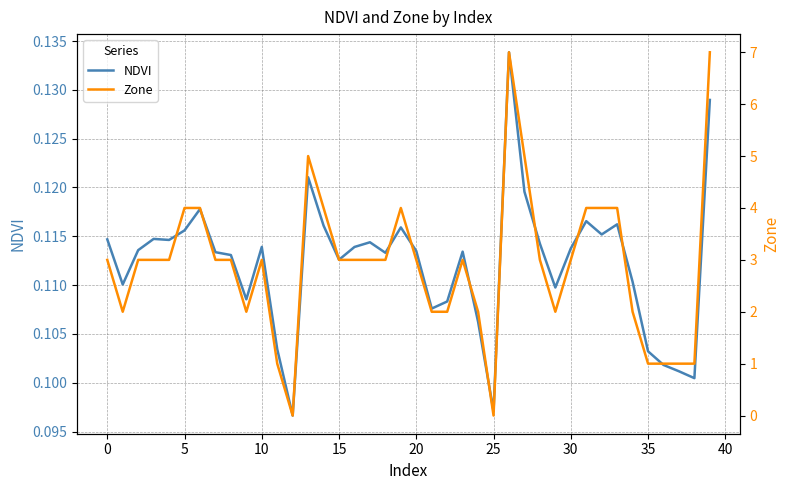

What are all the series names shown in the legend?

NDVI, Zone